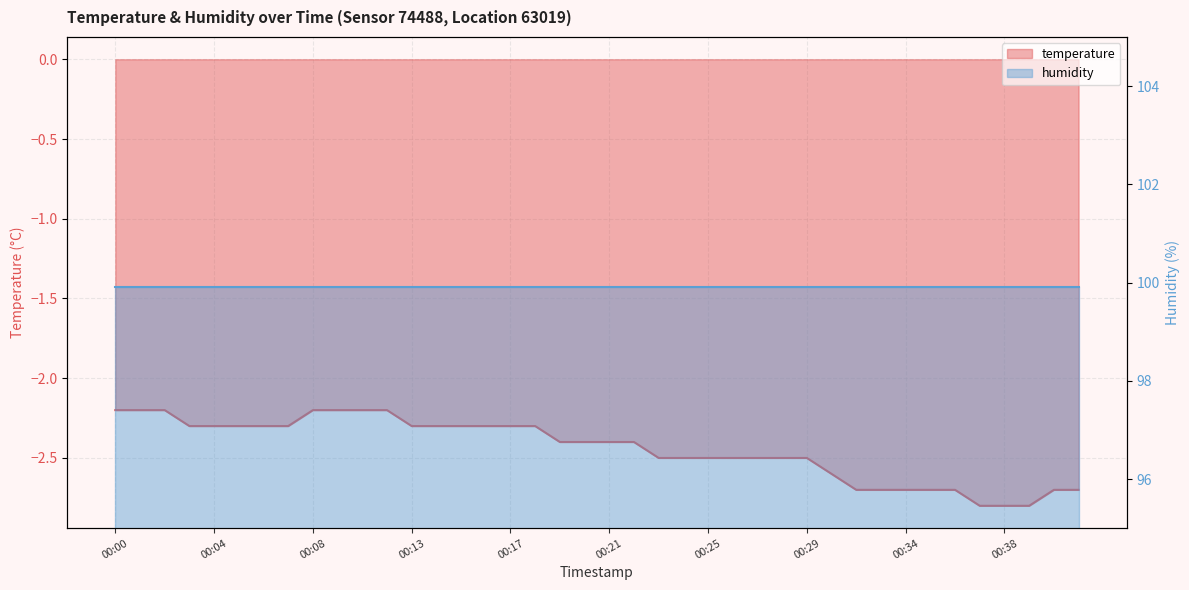

Which label corresponds to the smallest value in the chart?

00:37